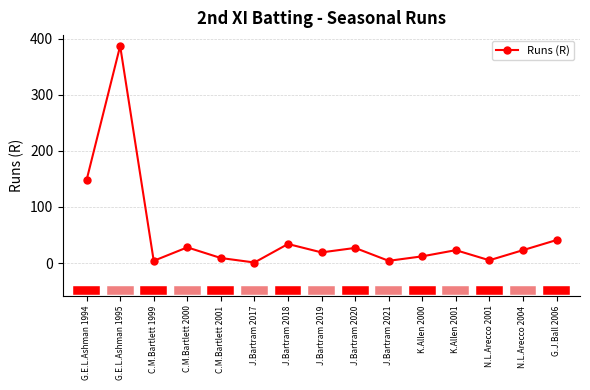

Does the chart display data point markers on the line(s)?

Yes